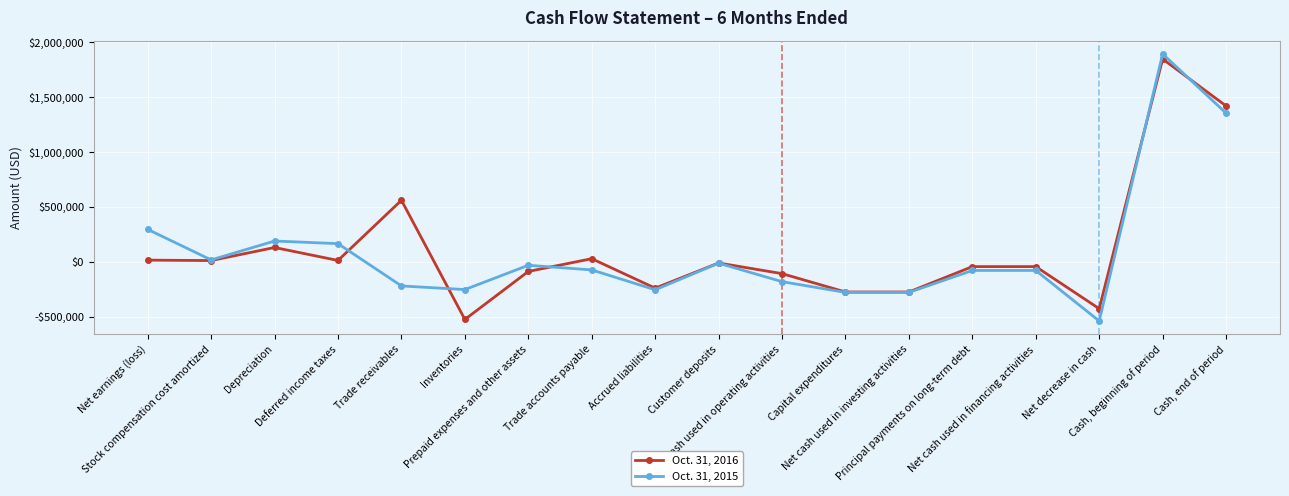

At Deferred income taxes, list the series in order from smallest to largest.

Oct. 31, 2016, Oct. 31, 2015